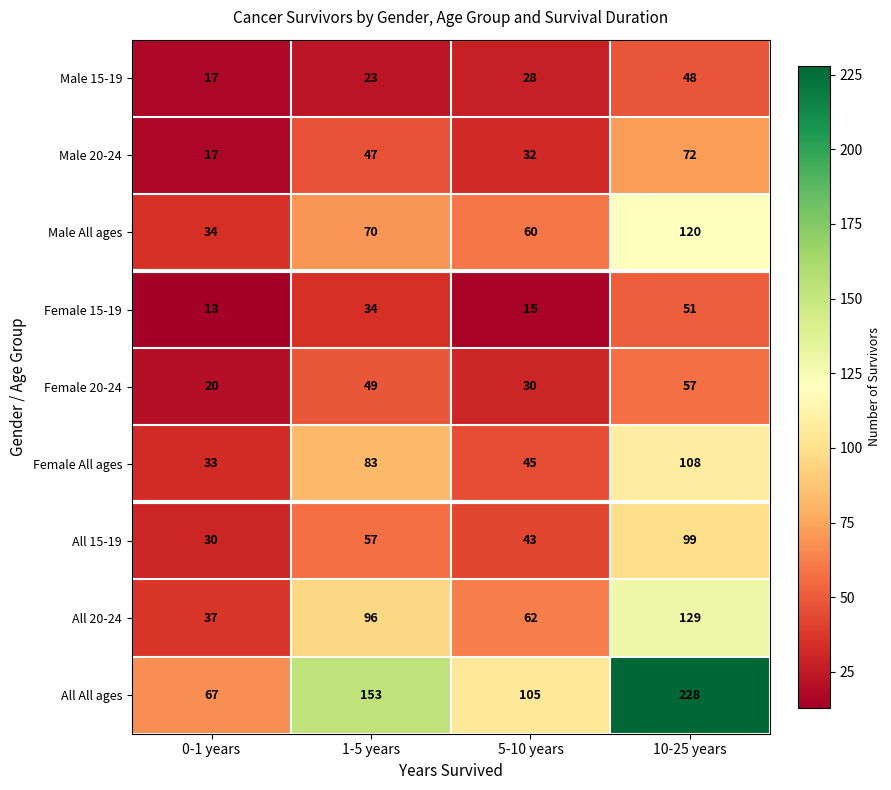

How many data points does each series have?

4